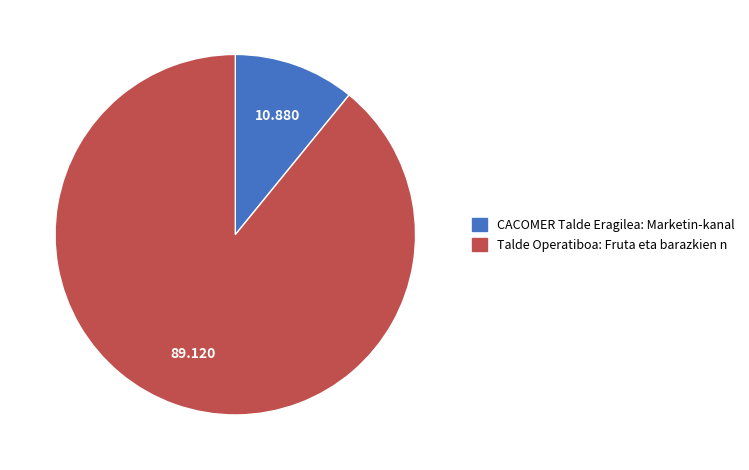

Which category has the smallest portion of the pie?

CACOMER Talde Eragilea: Marketin-kanal